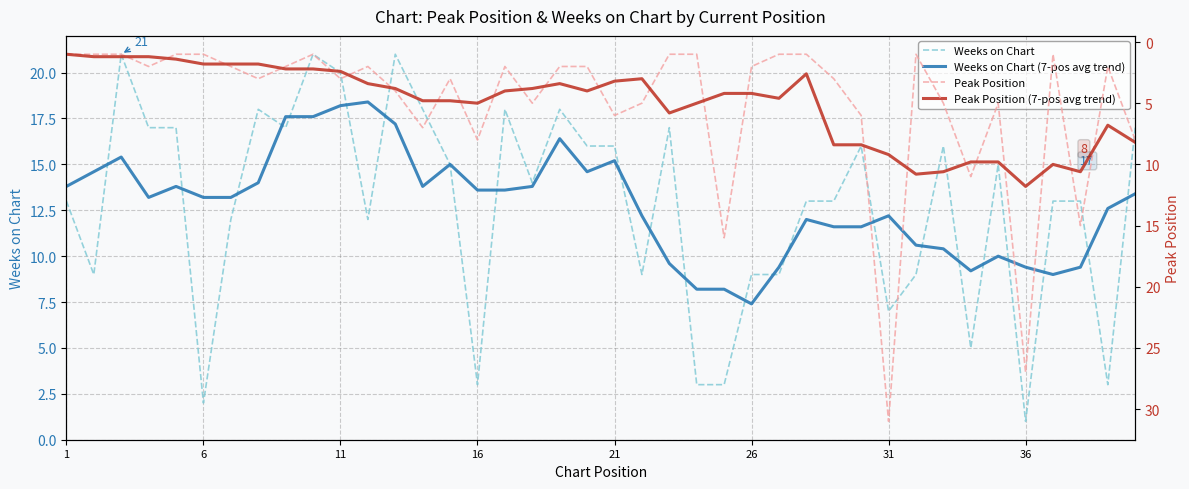

Which category has the lowest value in the Weeks on Chart series?

36